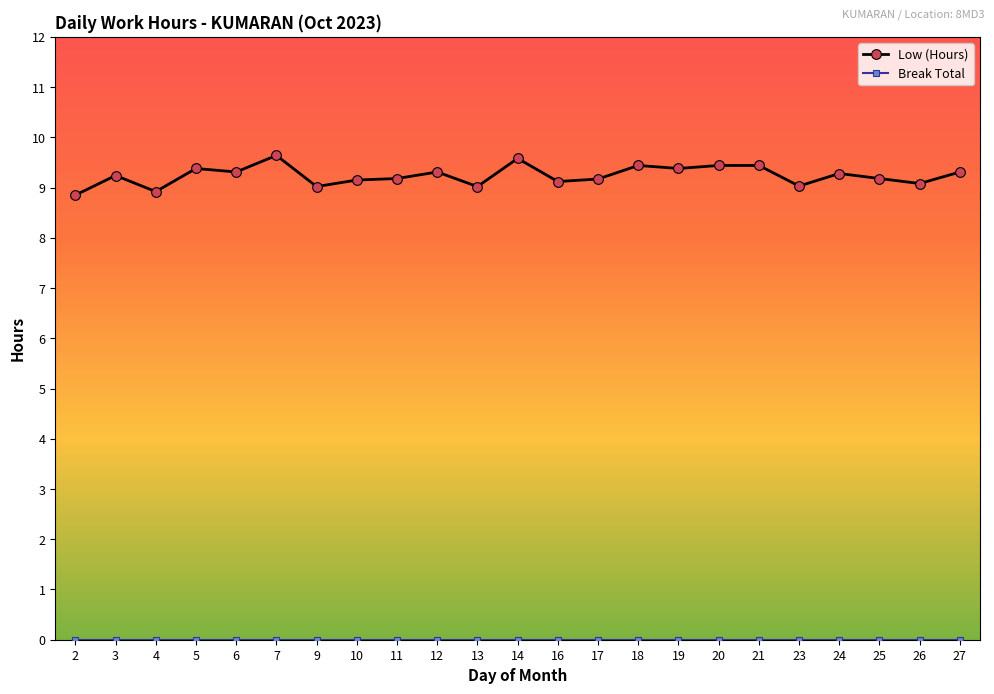

Which series has the largest total across all categories?

Low (Hours)